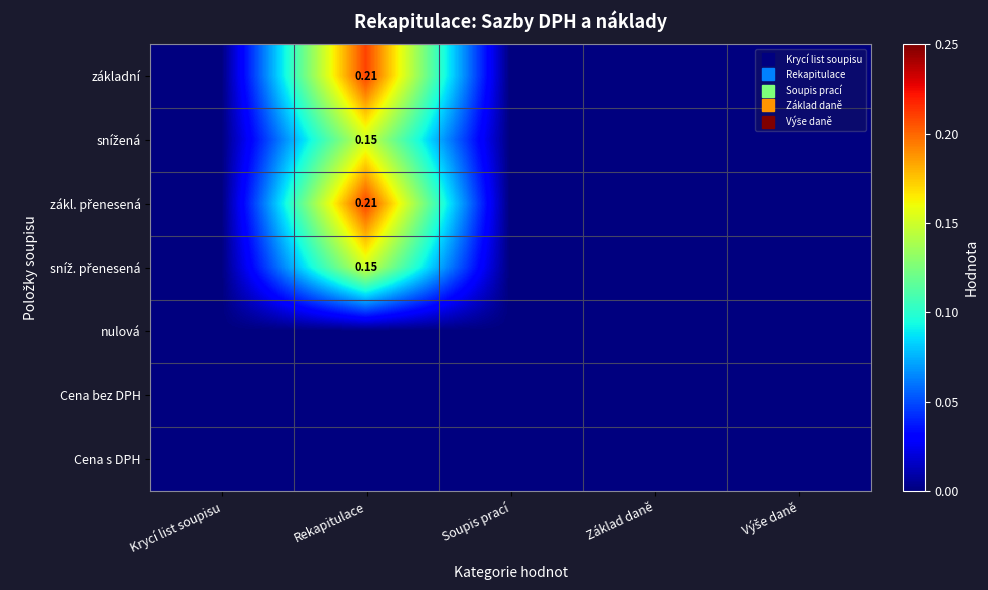

At which label is základní closest to 0?

Krycí list soupisu